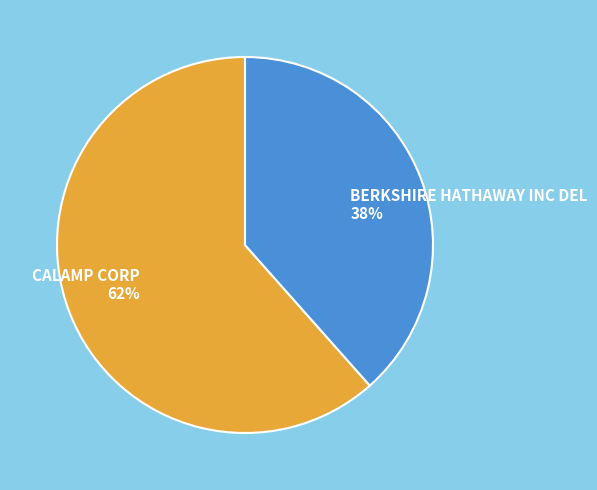

Count the number of slices in the pie.

2